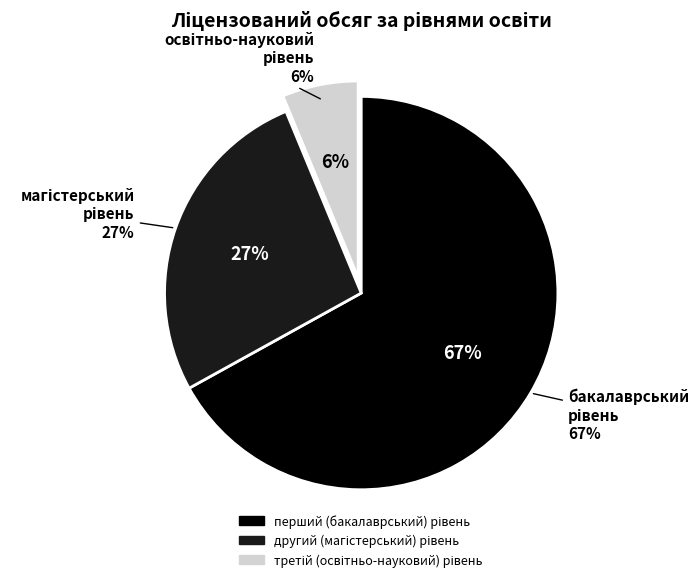

To the nearest percent, what is the average slice percentage?

33%